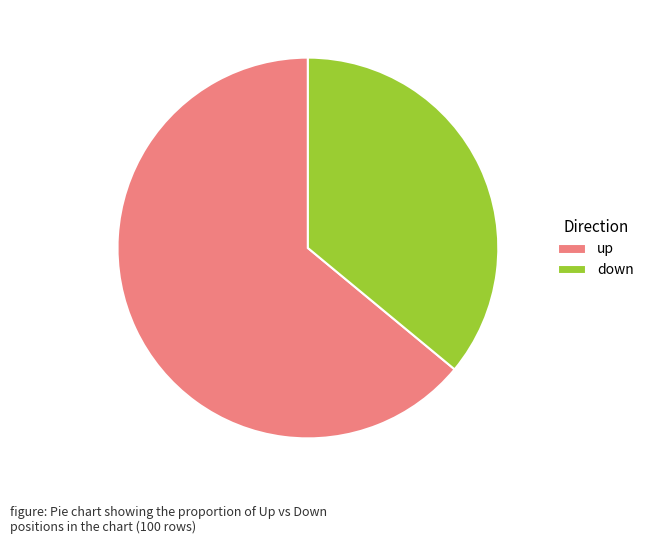

Which slice is the largest?

up